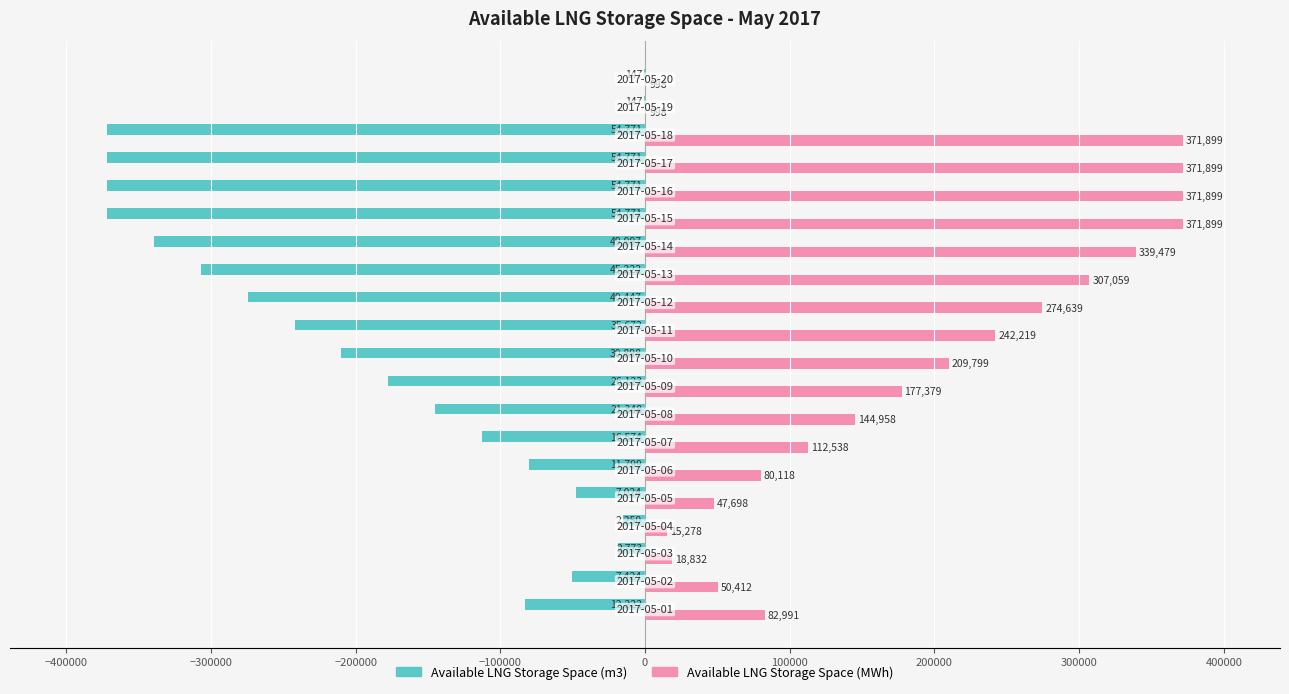

Which series has the largest total across all categories?

Available LNG Storage Space (MWh)